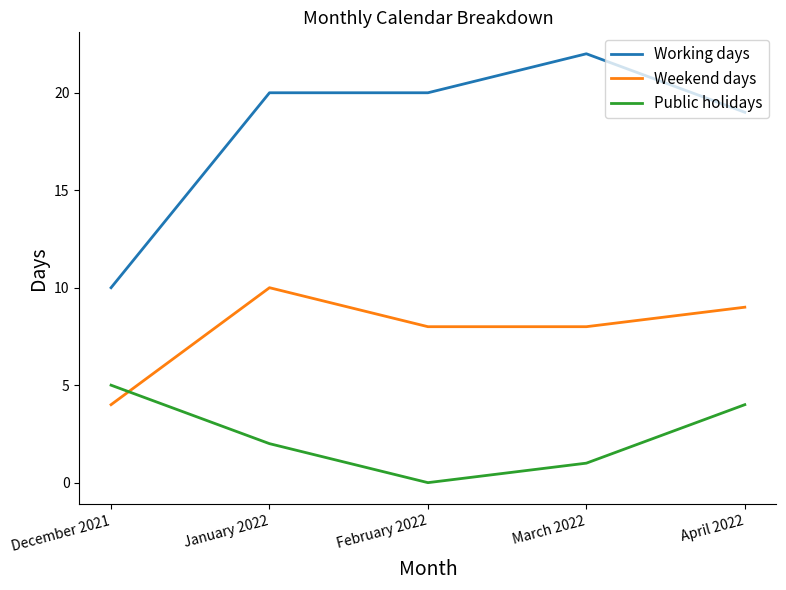

What position from the left is December 2021?

1